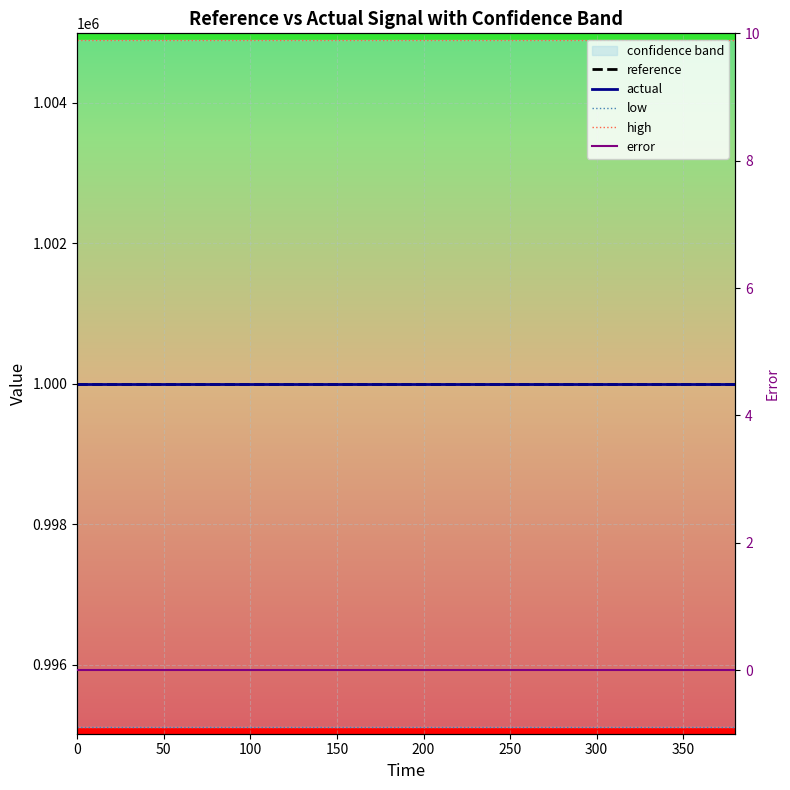

The error series shows 0.0 at 300. True or false?

True